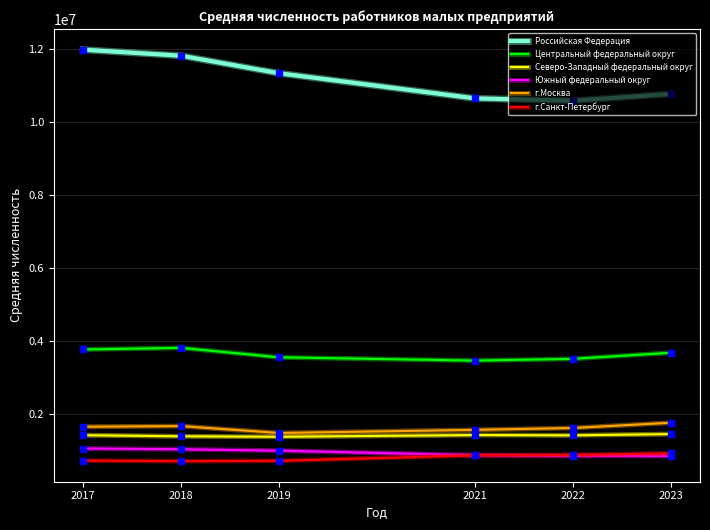

What is the spread (max minus min) of values at 2017?

11253702.0